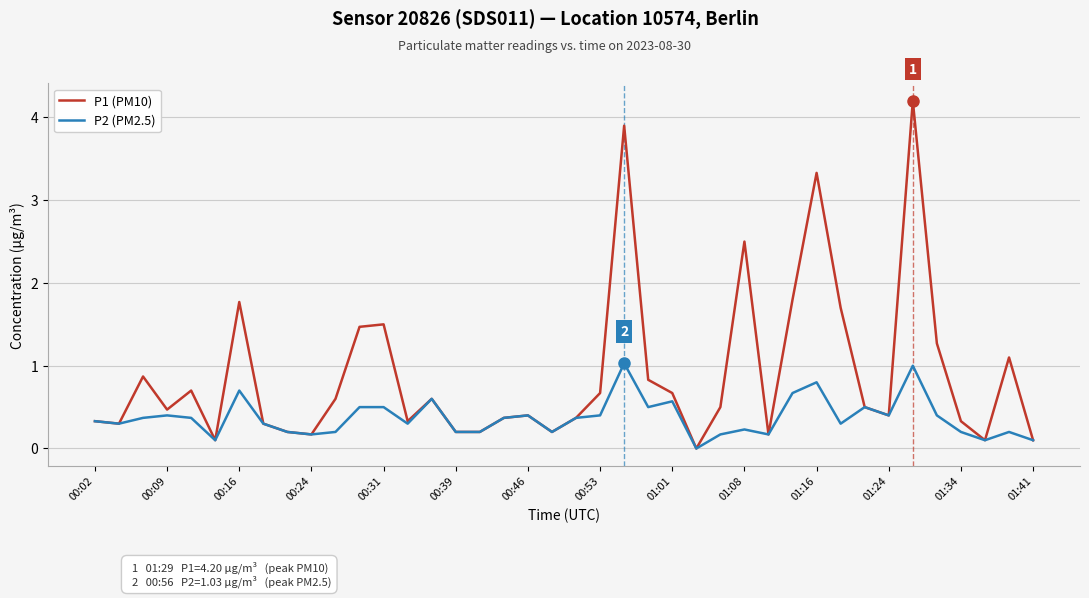

Rank the series by their average value, from lowest to highest.

P2 (PM2.5), P1 (PM10)